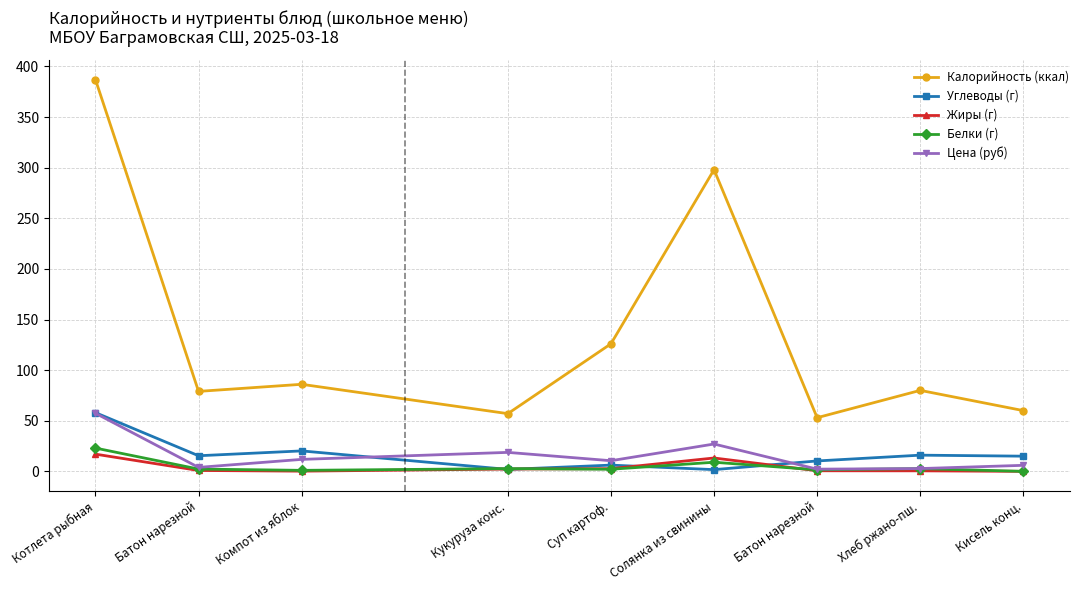

At which category does Цена (руб) reach its first local peak?

Кукуруза конс.